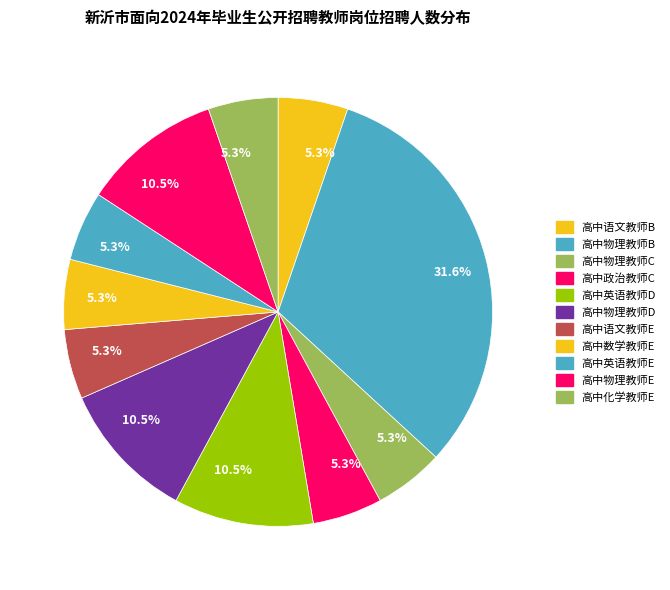

Which slice is the largest?

高中物理教师B